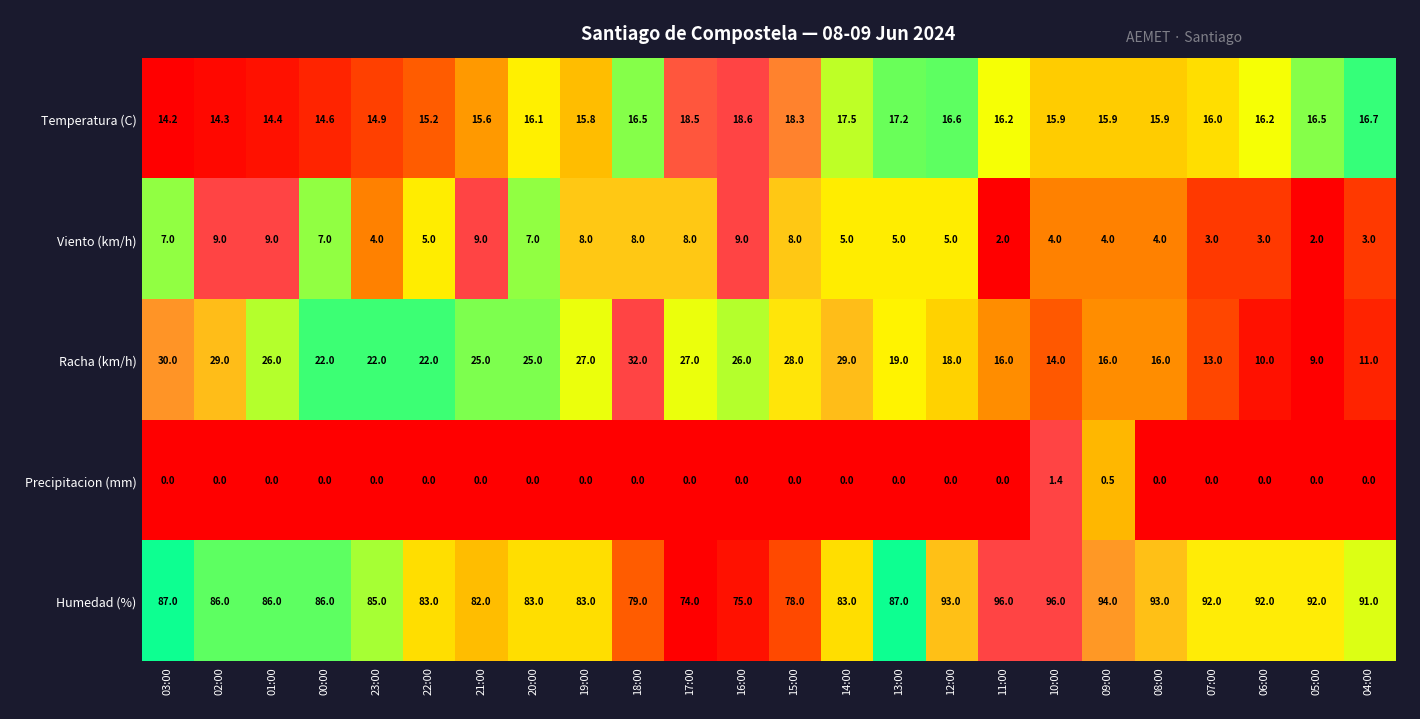

Which series has the largest range (max minus min)?

Racha (km/h)